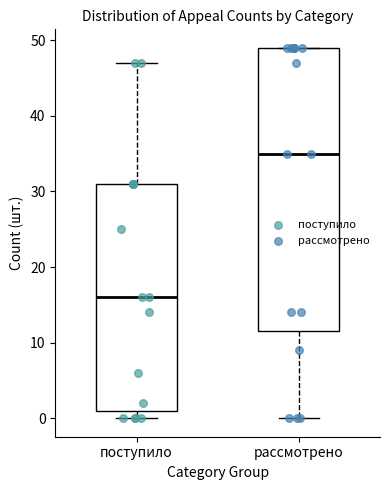

Which box's median line is the lowest?

поступило